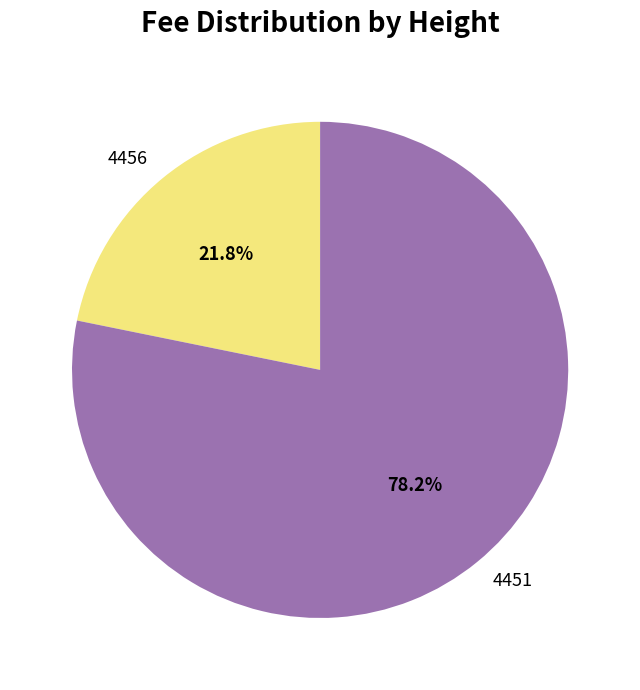

What portion of the pie excludes 4451?

21.8%